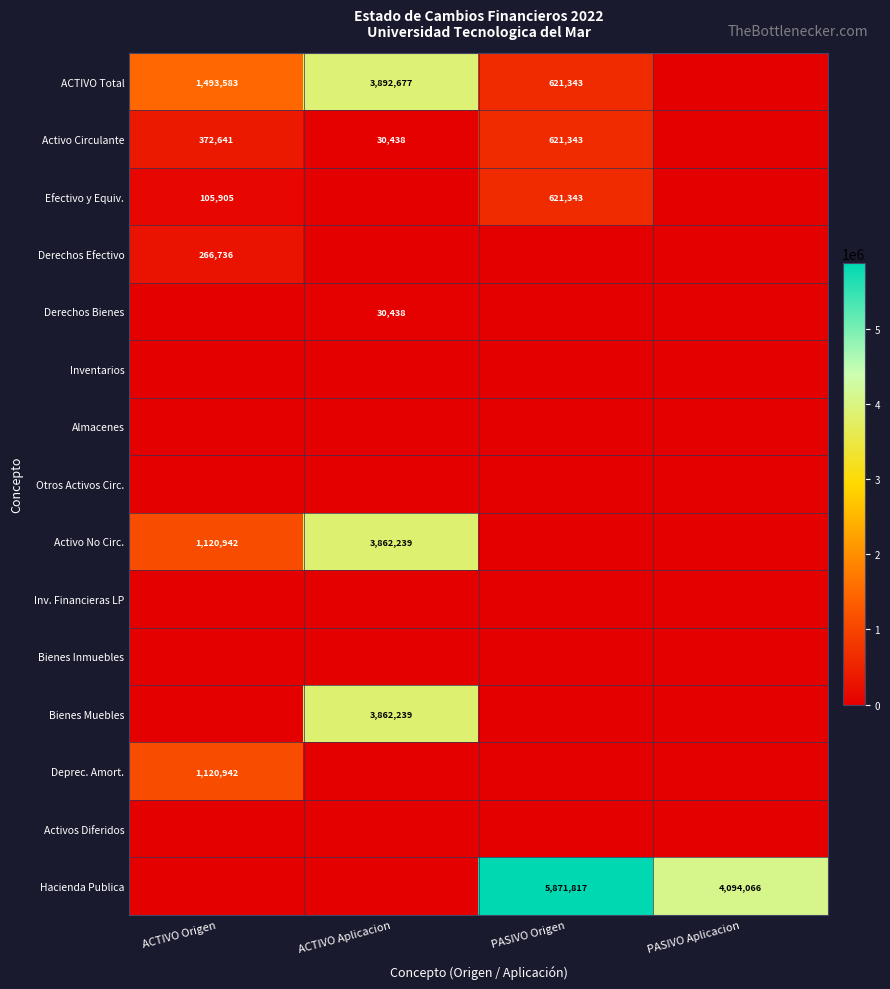

What is the difference between the Activo No Circ. values at ACTIVO Aplicacion and ACTIVO Origen?

2741297